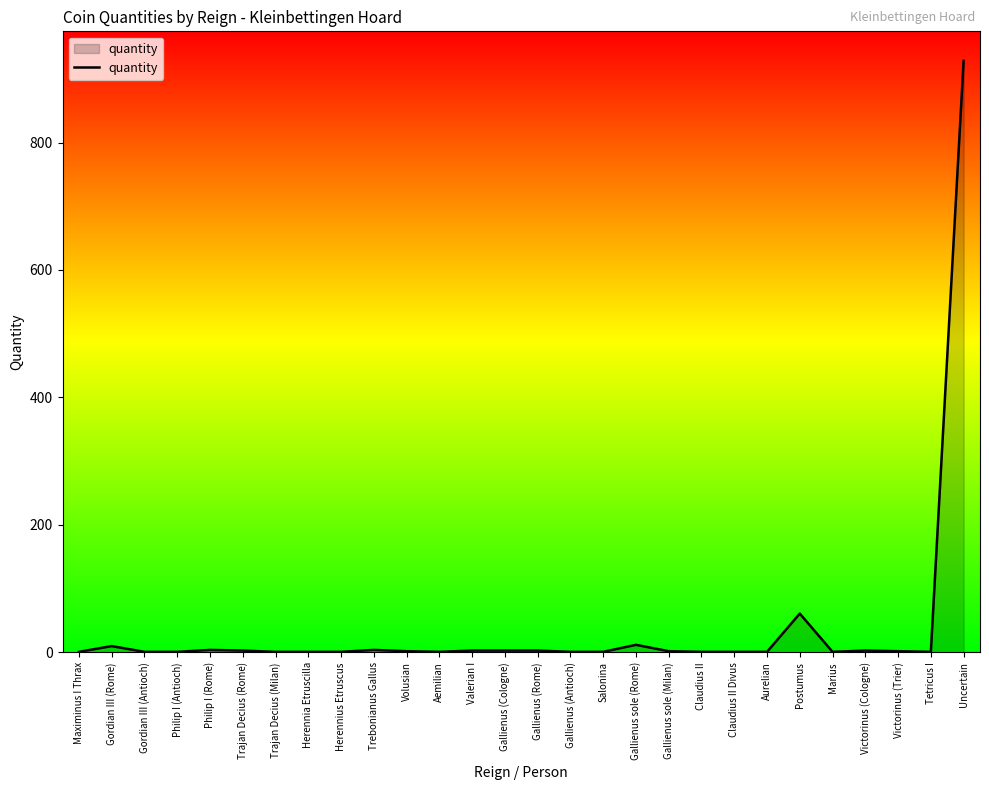

Where is the data nearest to the value 464?

Postumus